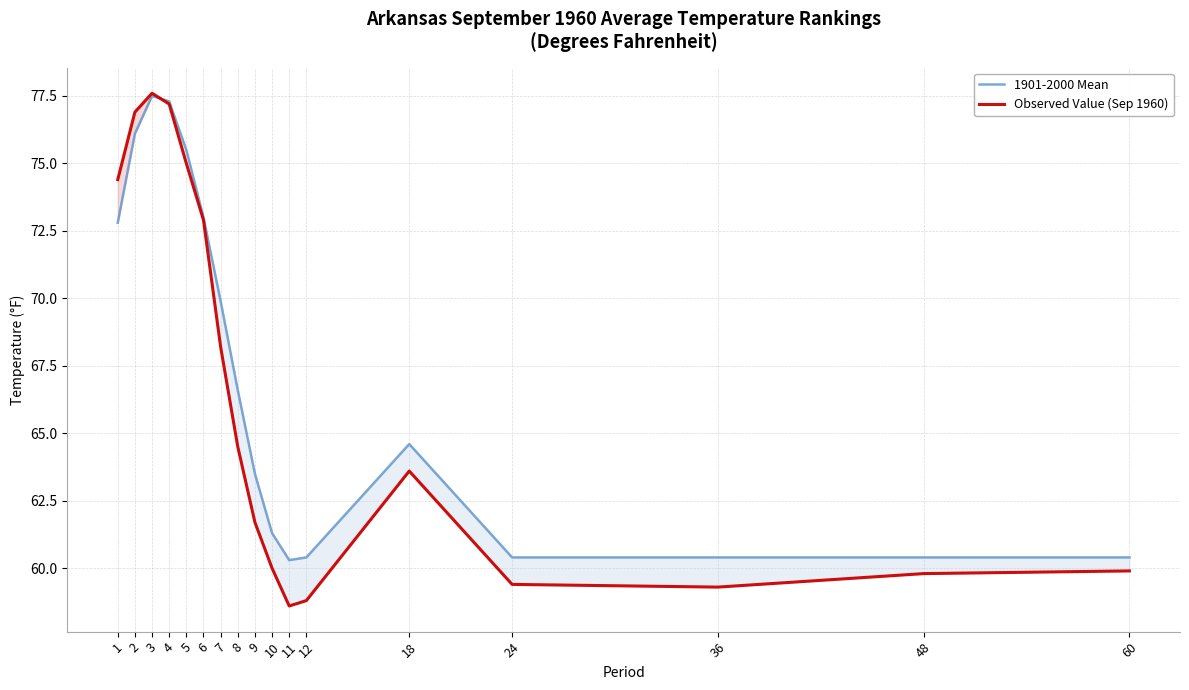

What is the total value across all series at 6?

145.9